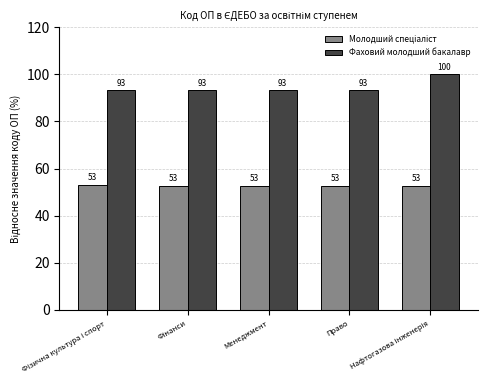

Which series has the largest range (max minus min)?

Фаховий молодший бакалавр